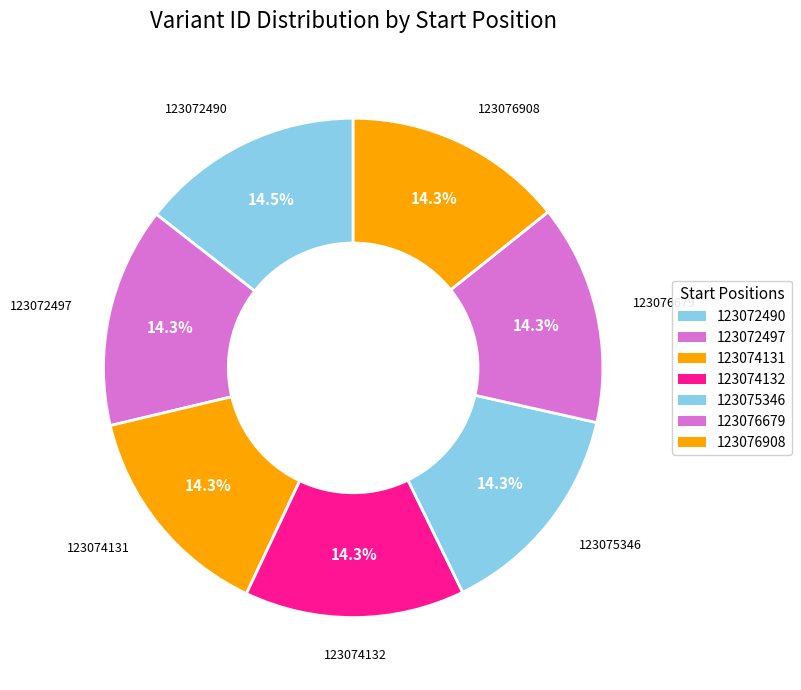

What percentage is the 123075346 slice, to the nearest percent?

14%